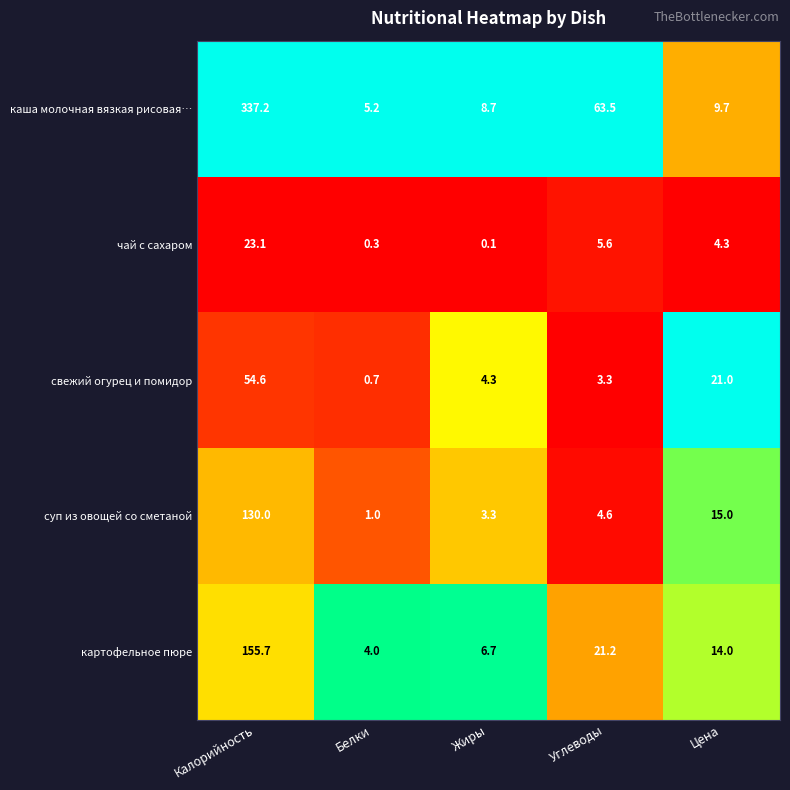

What is the difference between the highest and lowest values at Калорийность?

314.1